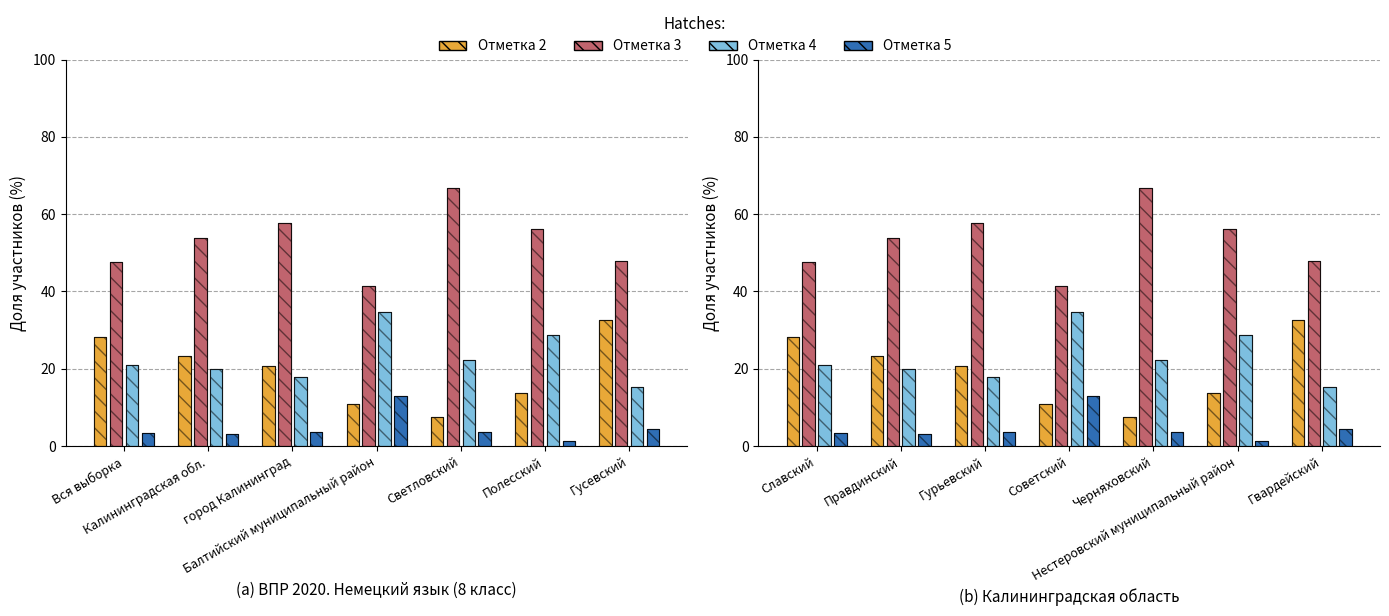

How many bars are there in each group?

4